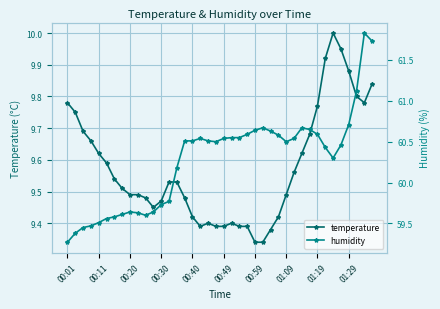

True or false: temperature has more than 0 interior local peaks.

True